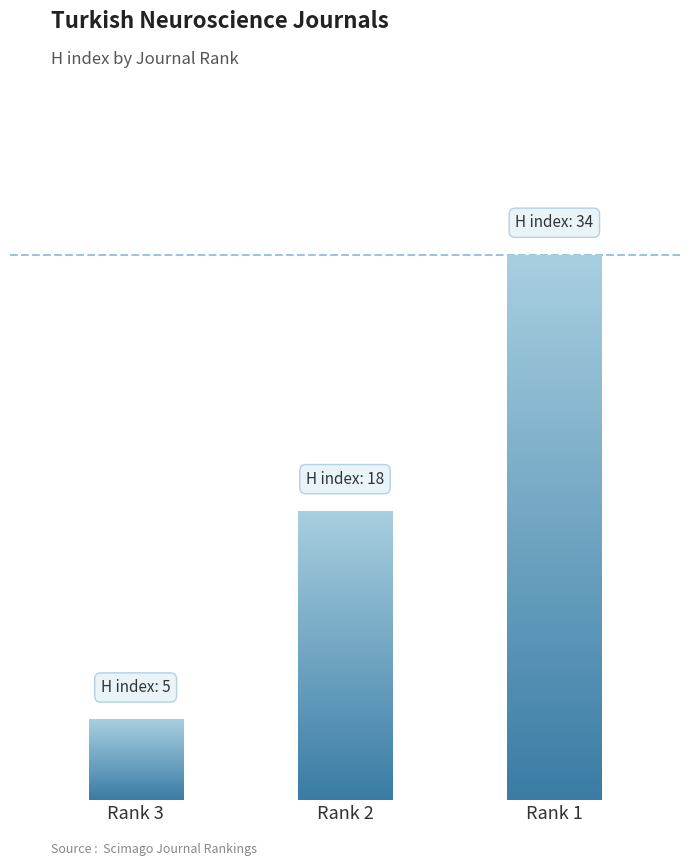

At which category does the chart reach its peak across all series?

Rank 1